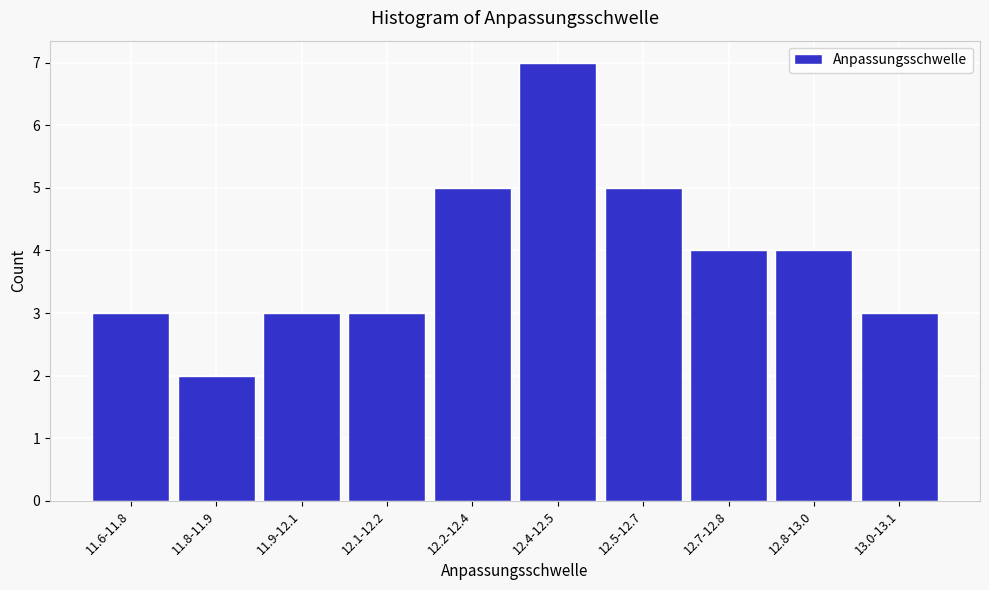

Reading left to right, transcribe all the data shown in this chart.

11.6-11.8=3	11.8-11.9=2	11.9-12.1=3	12.1-12.2=3	12.2-12.4=5	12.4-12.5=7	12.5-12.7=5	12.7-12.8=4	12.8-13.0=4	13.0-13.1=3